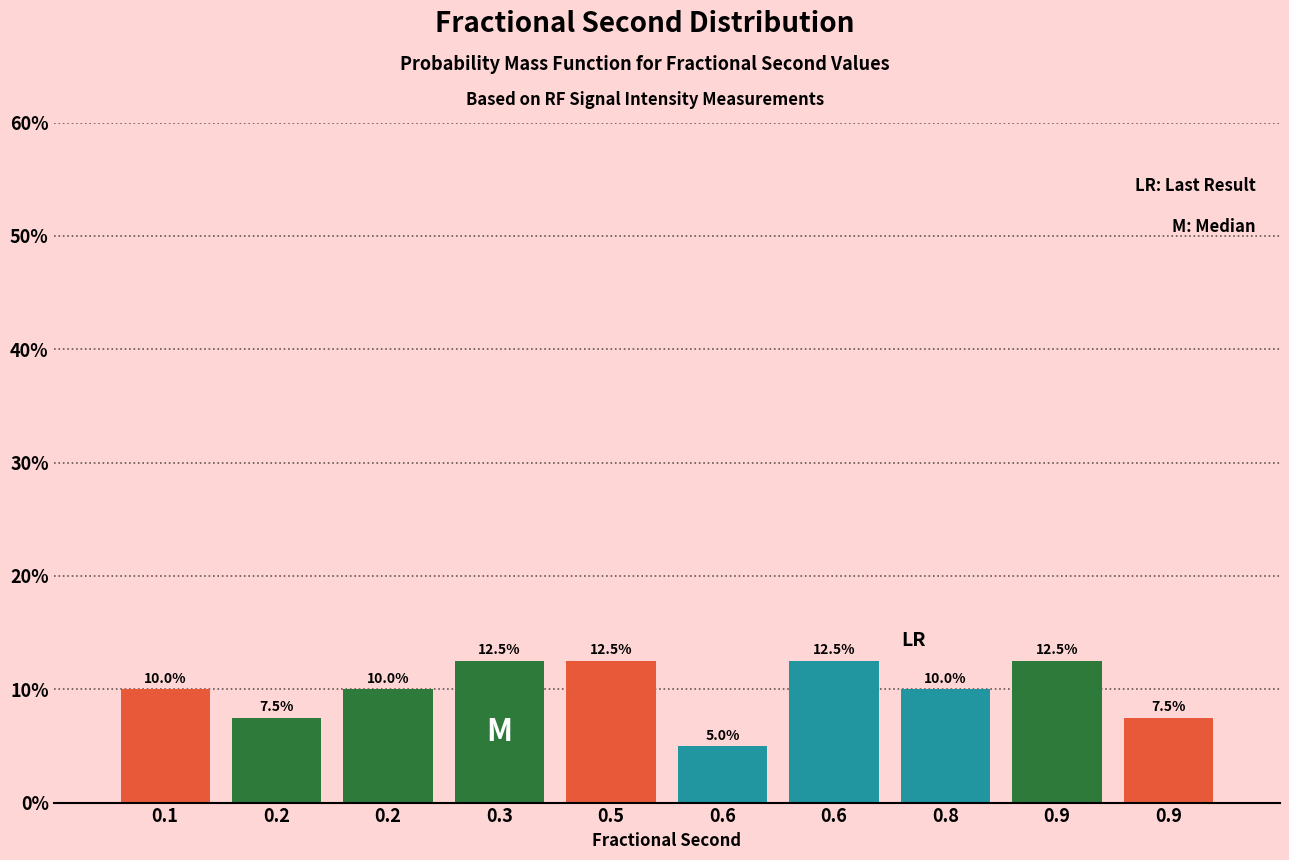

Does the chart contain any negative values?

No